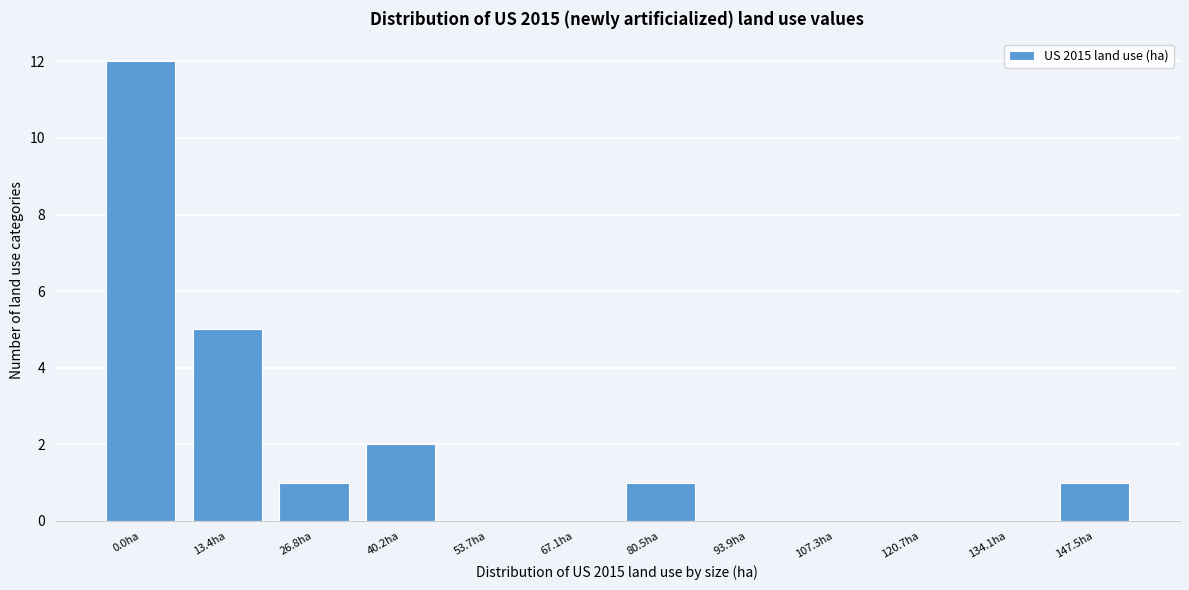

Reading left to right, transcribe all the data shown in this chart.

0.0ha=12	13.4ha=5	26.8ha=1	40.2ha=2	53.7ha=0	67.1ha=0	80.5ha=1	93.9ha=0	107.3ha=0	120.7ha=0	134.1ha=0	147.5ha=1